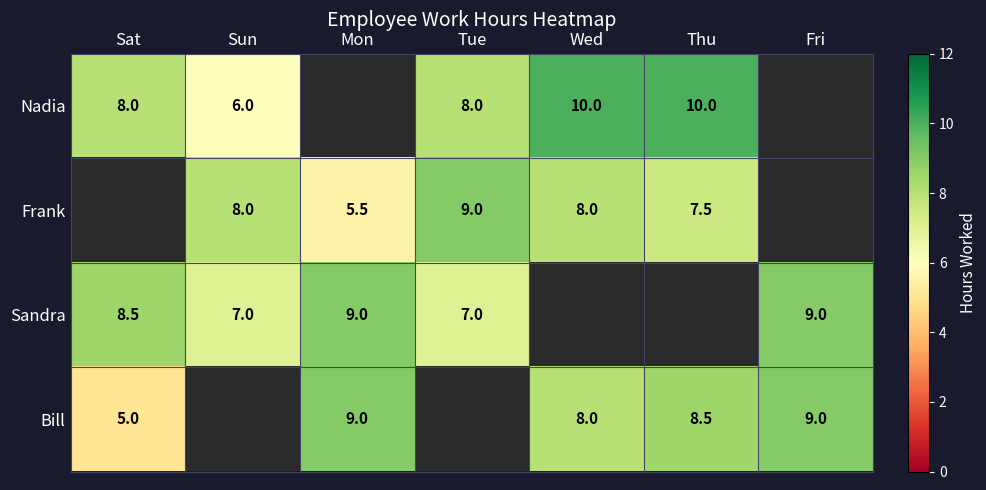

What is the spread (max minus min) of values at Wed?

2.0